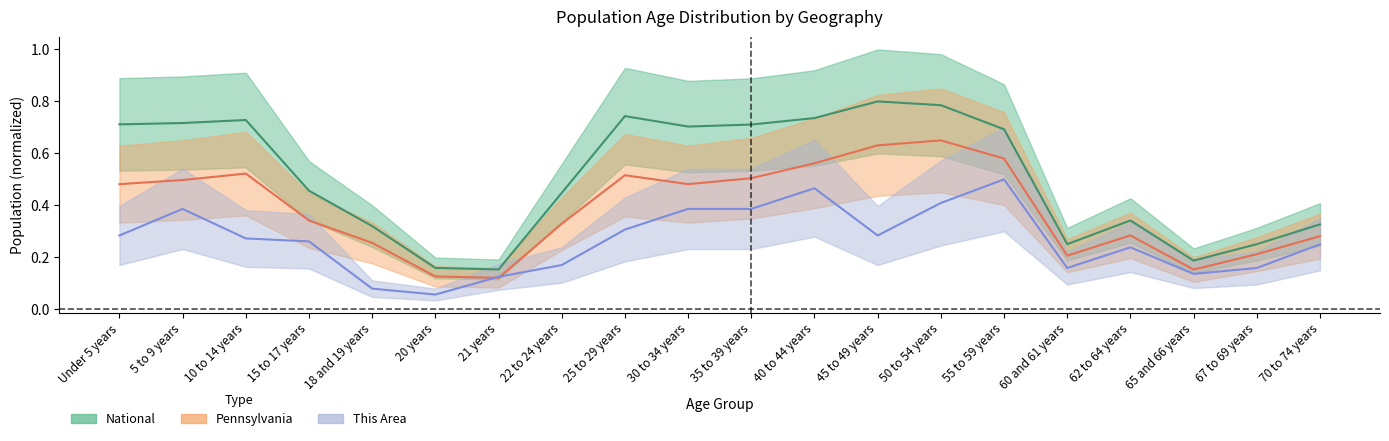

How many lines are shown in the chart?

3